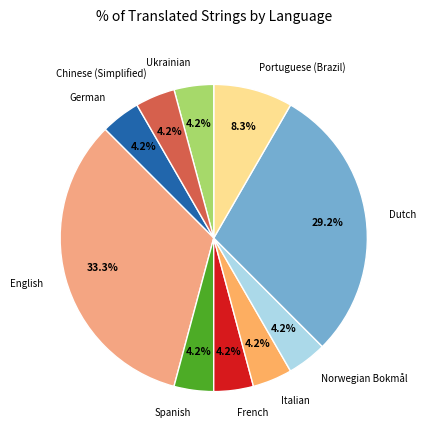

To the nearest percent, what is the average slice percentage?

10%